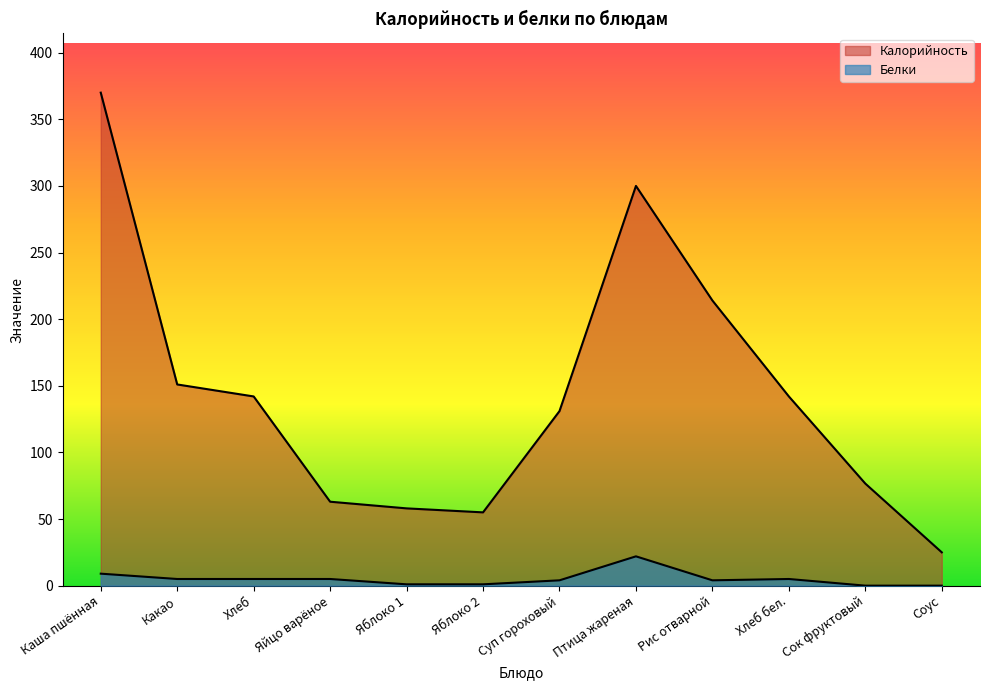

What is the difference between the maximum and minimum values in the Калорийность series?

345.0